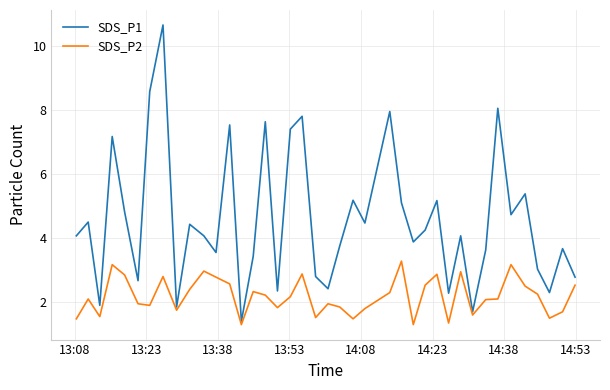

What is the minimum value shown in the chart?

1.3